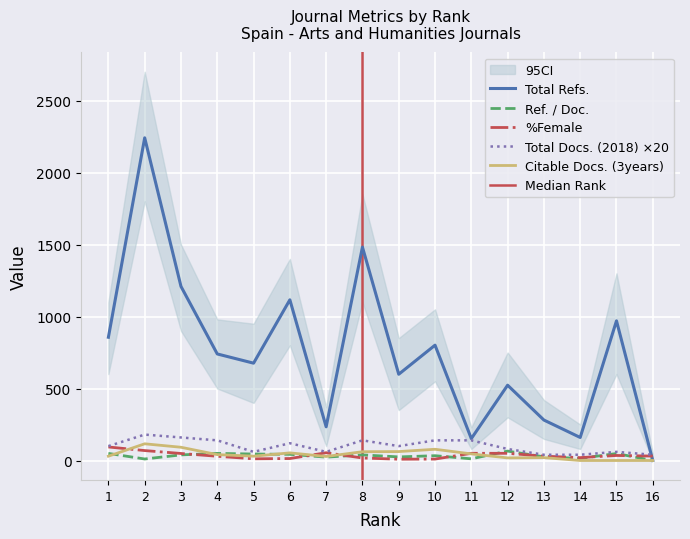

Which series has the largest range (max minus min)?

Total Refs.